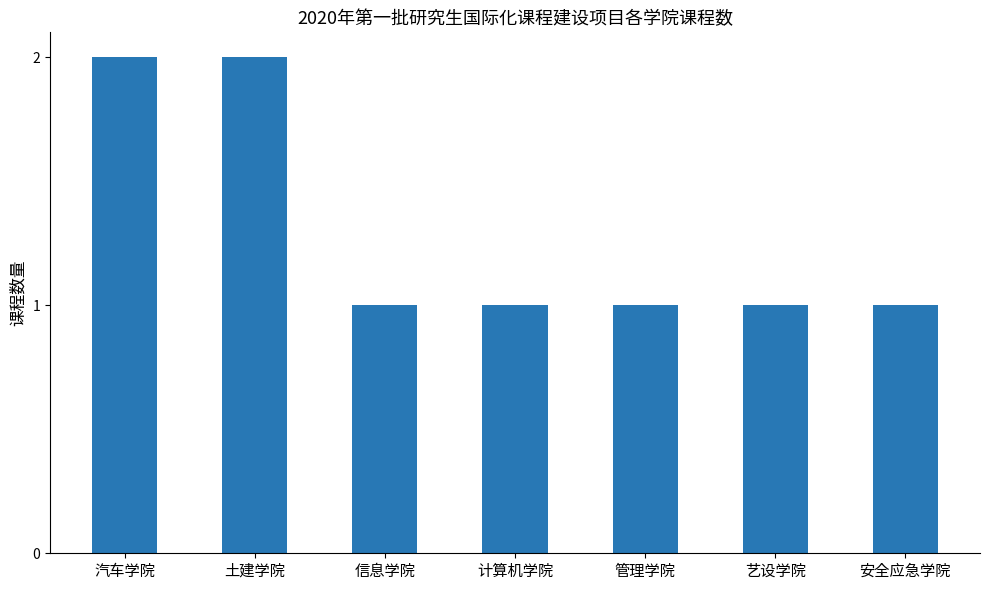

What is the maximum value shown in the chart?

2